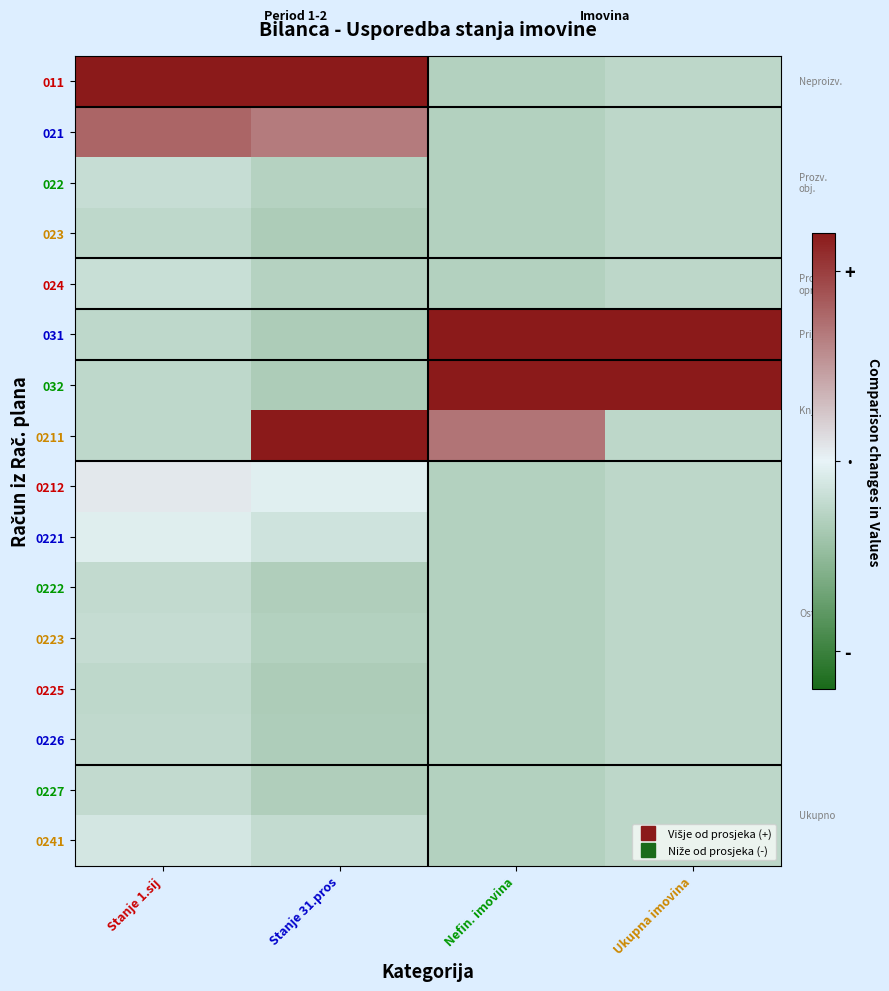

At how many categories does at least one series exceed 0?

4